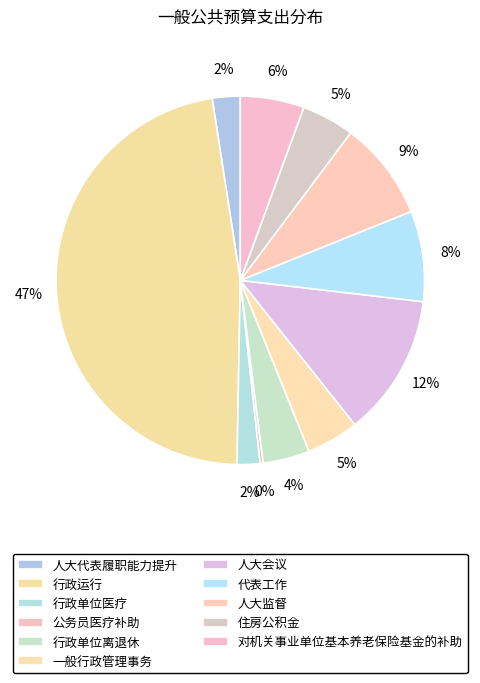

To the nearest percent, what is the average slice percentage?

9%